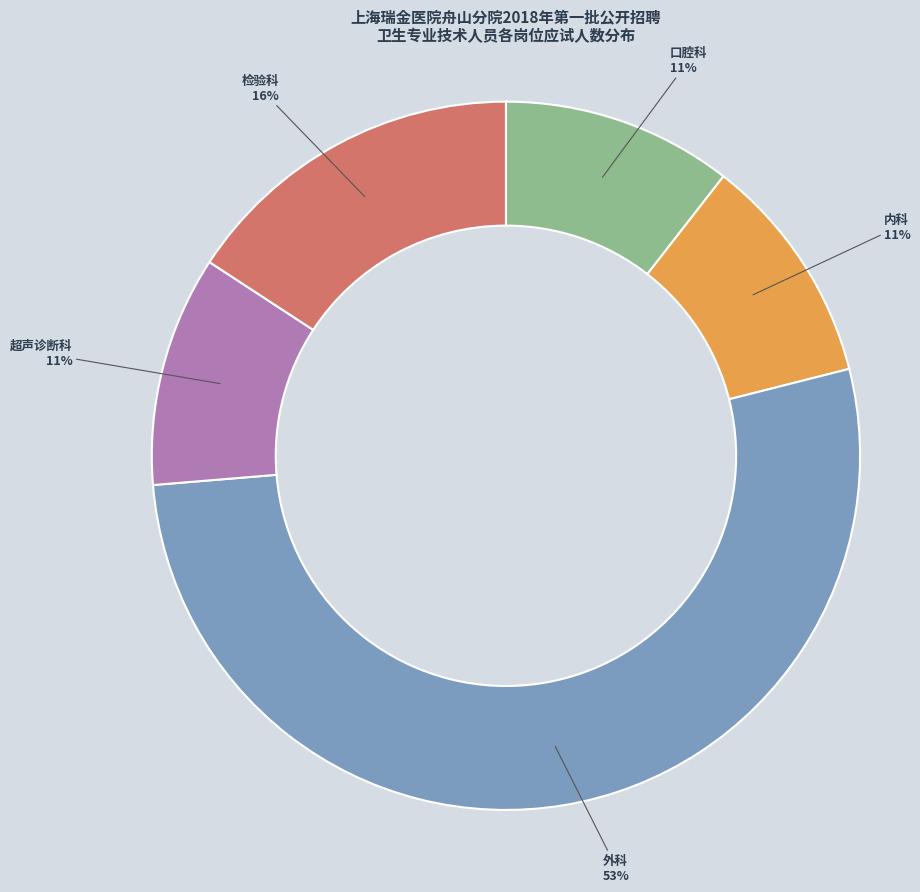

True or false: 外科 accounts for 45% of the total.

False